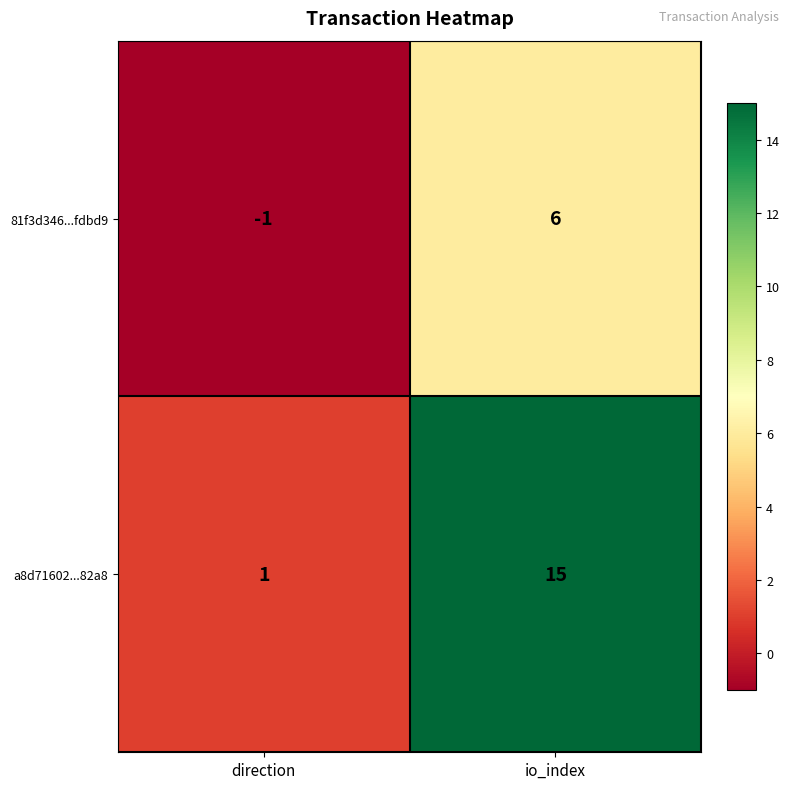

At which category is the sum across all series the highest?

io_index